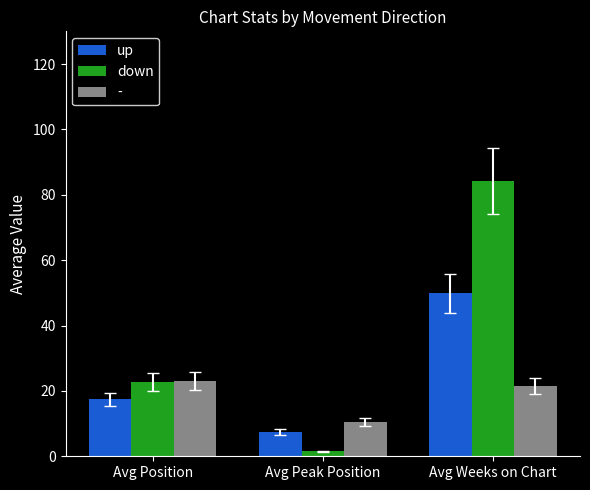

What value does the down series have at Avg Position?

22.8